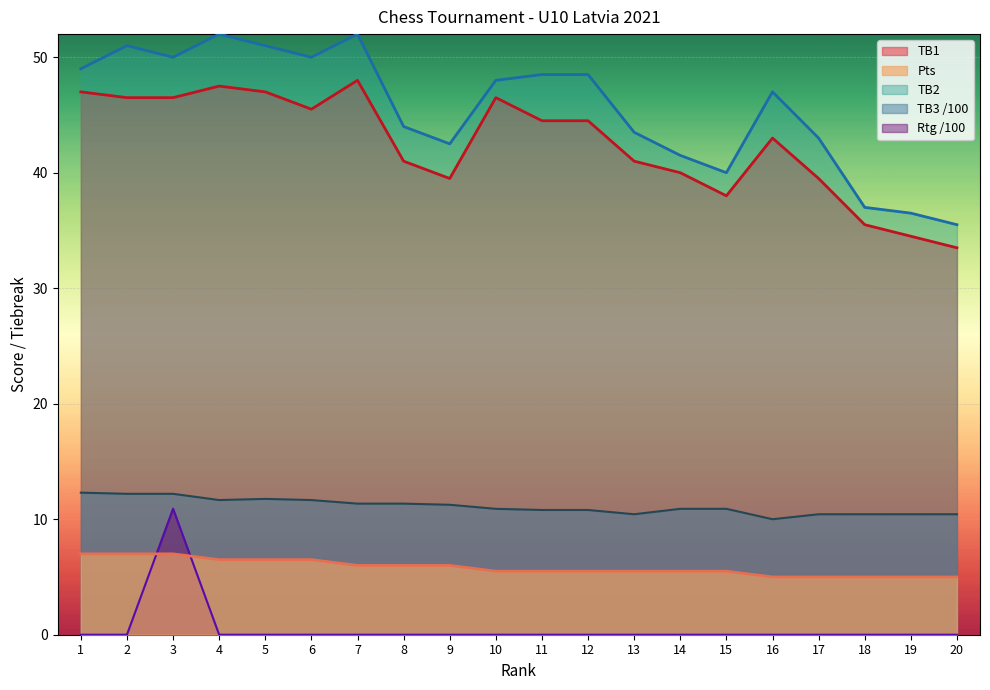

Read the Rtg value at 3.

10.9